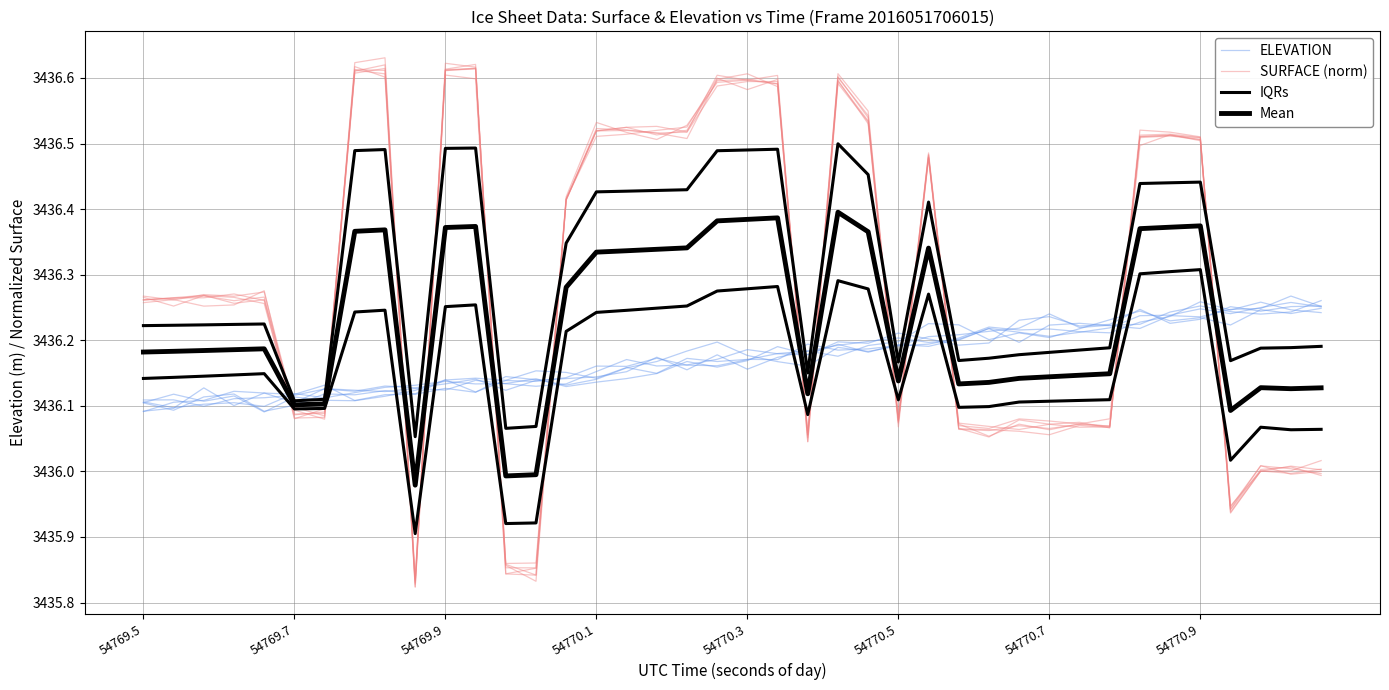

What are all the series names shown in the legend?

ELEVATION, SURFACE (norm), IQRs, Mean